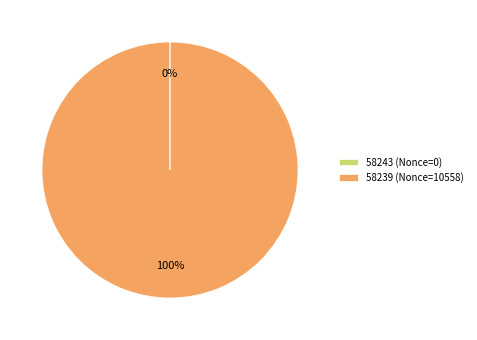

To the nearest percent, what is the difference between the largest and smallest slice percentages?

100%